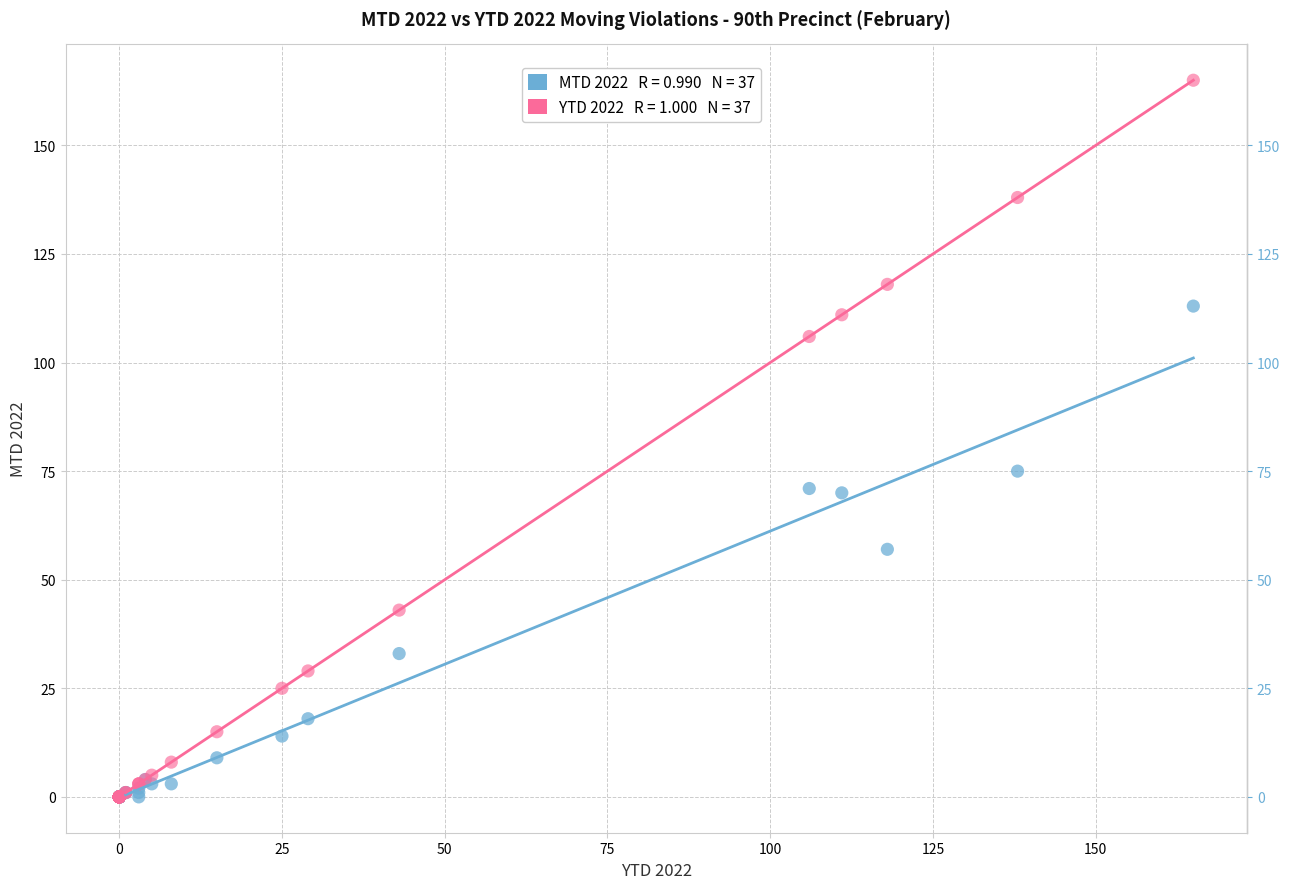

Across all series, what Y value is closest to 82?

75